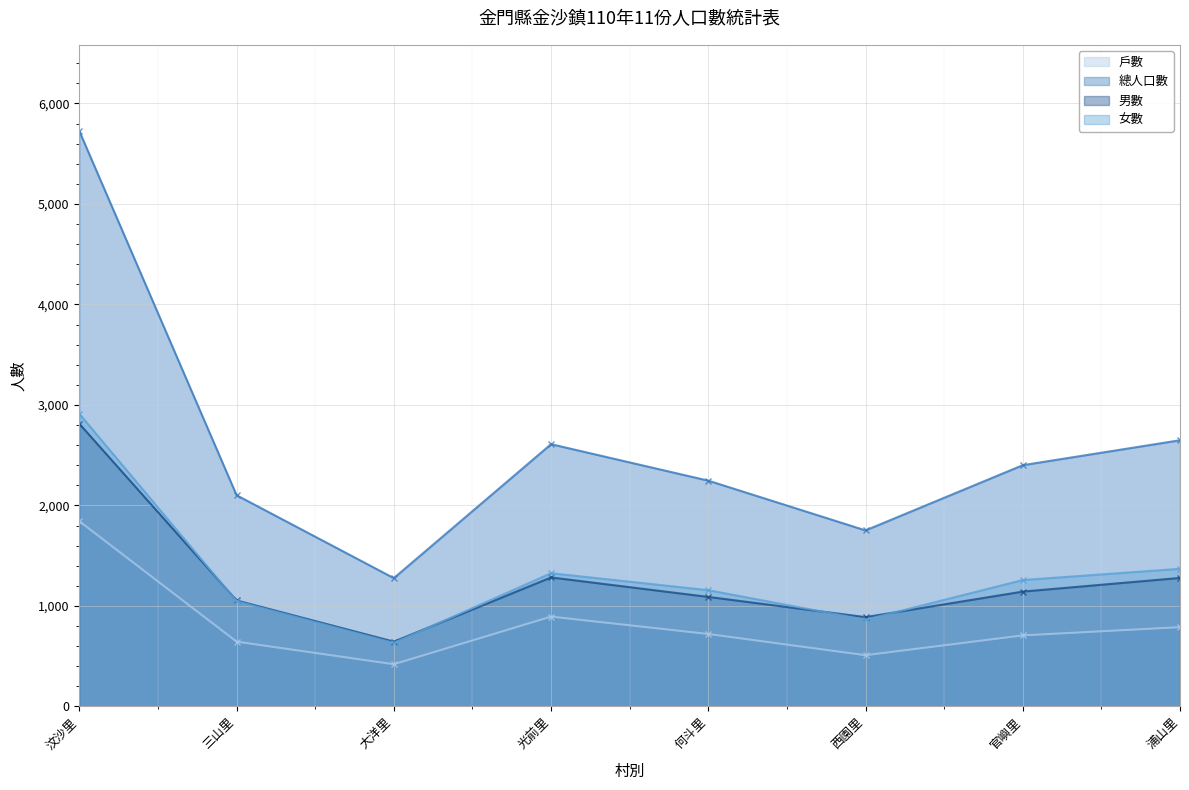

How many values in the 男數 series exceed 1143?

3